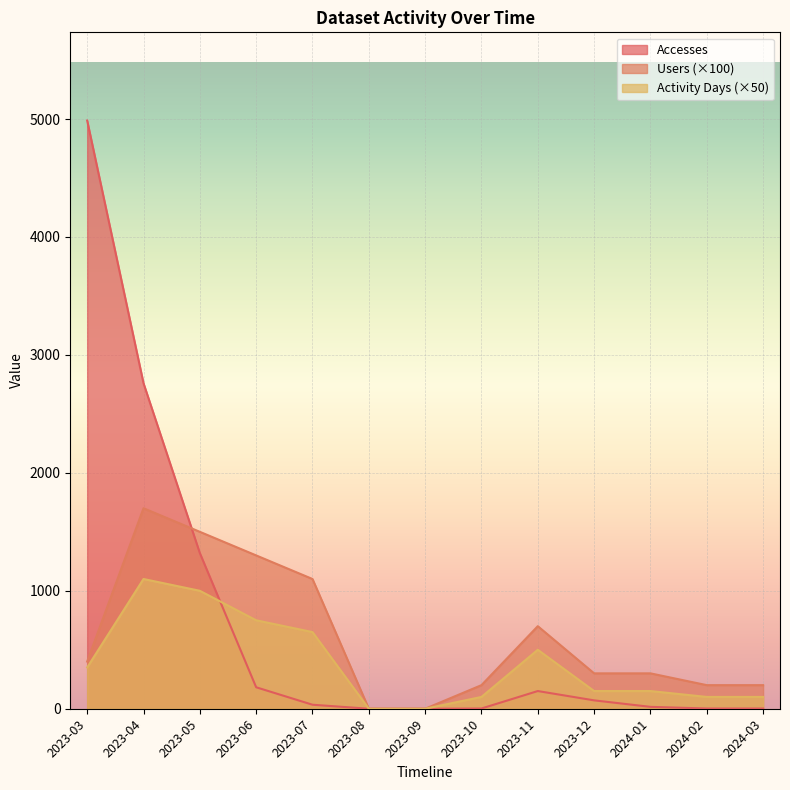

Reading left to right, what are all the values shown in this chart?

Users: 400	1700	1500	1300	1100	0	0	200	700	300	300	200	200
Accesses: 4987	2760	1320	182	34	0	0	2	150	71	16	2	2
Activity Days: 350	1100	1000	750	650	0	0	100	500	150	150	100	100